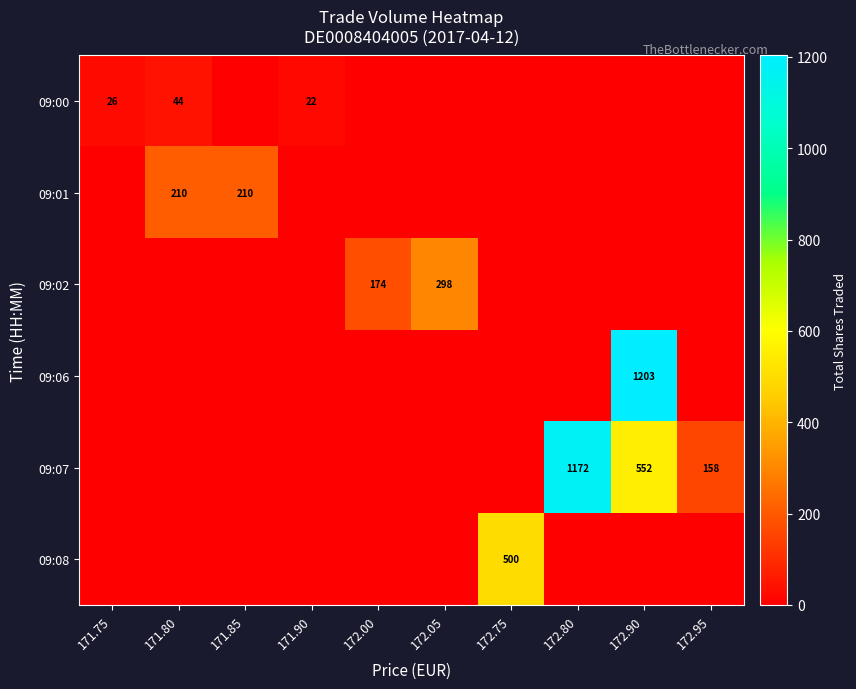

The 09:02 series shows 96 at 172.05. True or false?

False